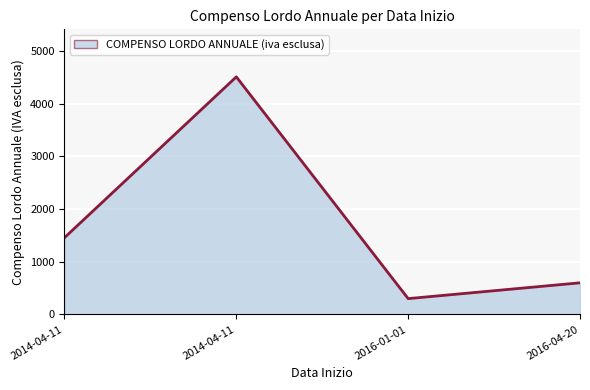

How many categories are shown in the chart?

4